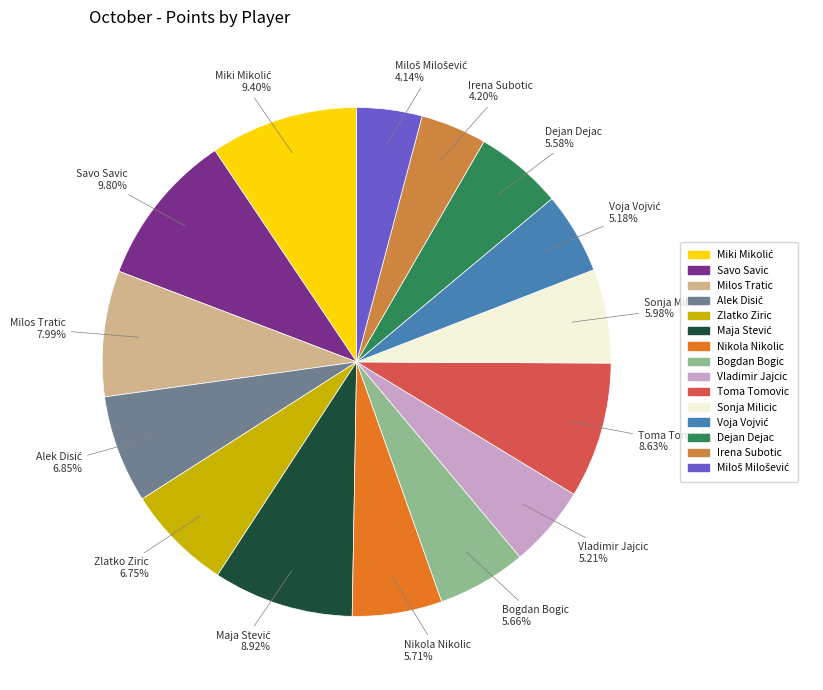

Do Bogdan Bogic and Irena Subotic together represent more than half of the pie?

No